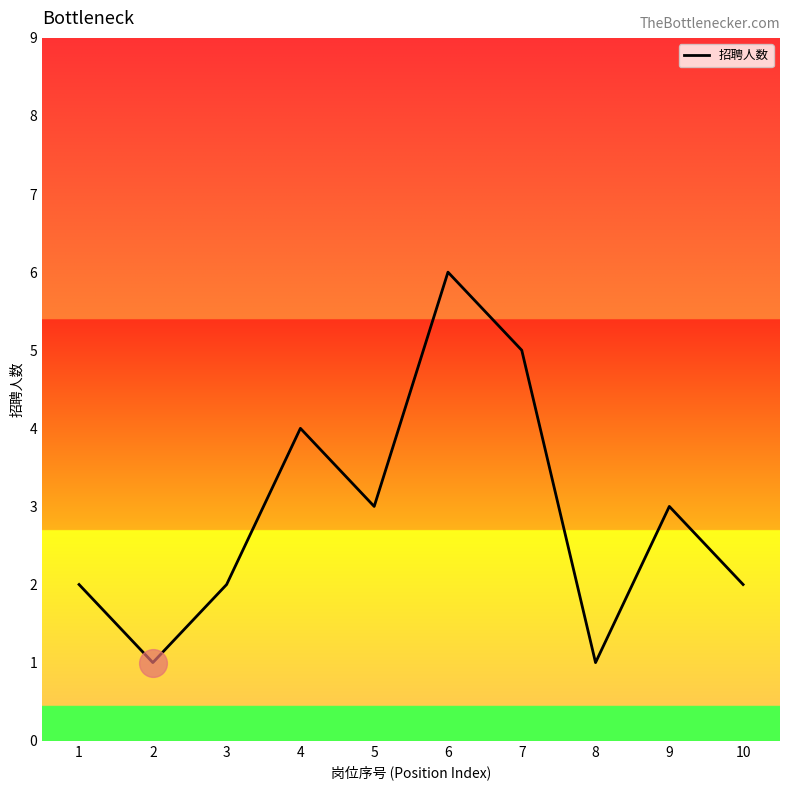

Which label corresponds to the largest value in the chart?

6